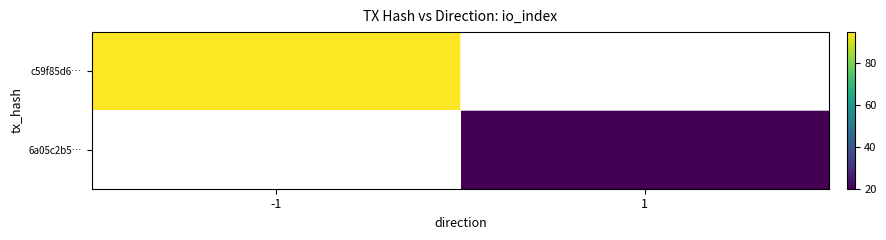

At how many categories does at least one series exceed 55?

1